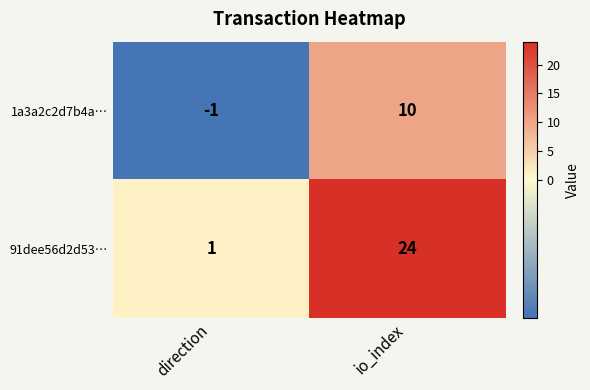

The value of 1a3a2c2d7b4a… at io_index is 10. True or false?

True